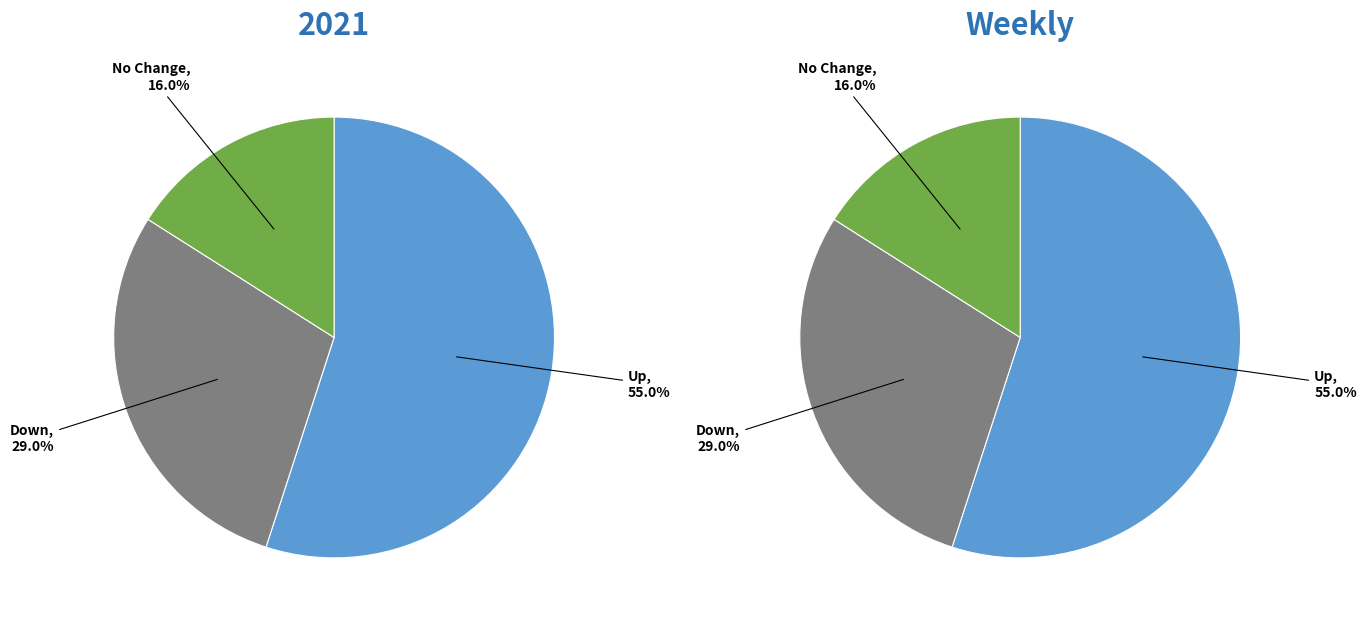

What is the change in value from up to -?

-39